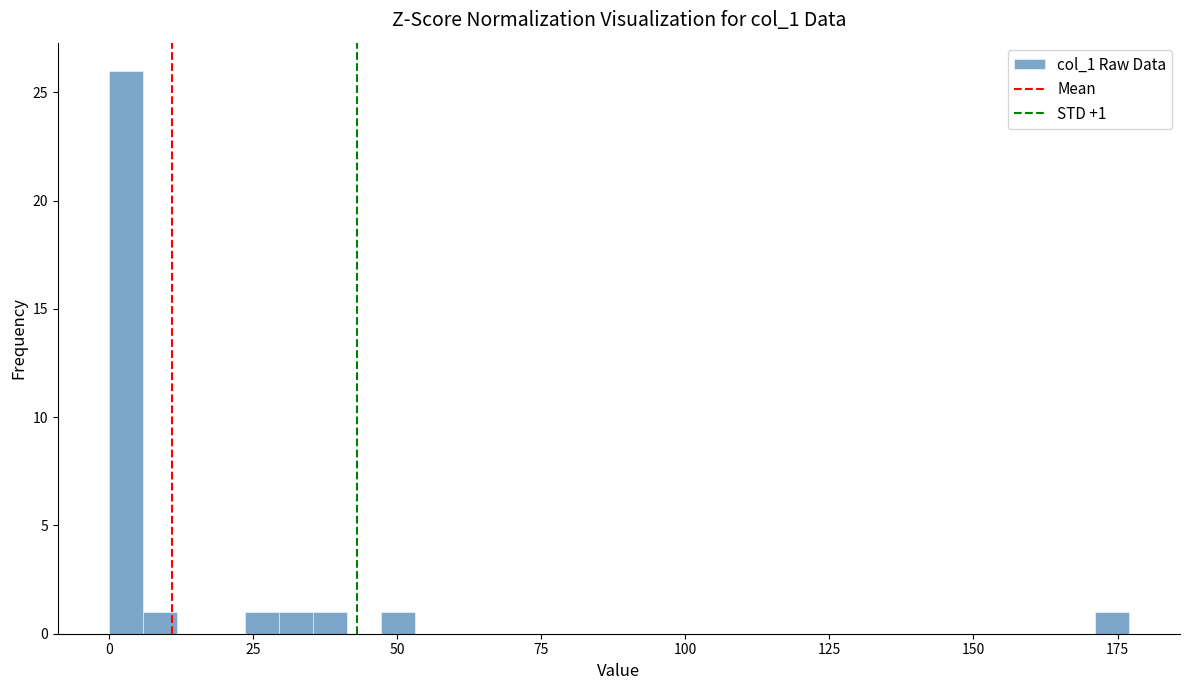

Read against the x-axis, roughly where is the centre of the tallest bar?

5